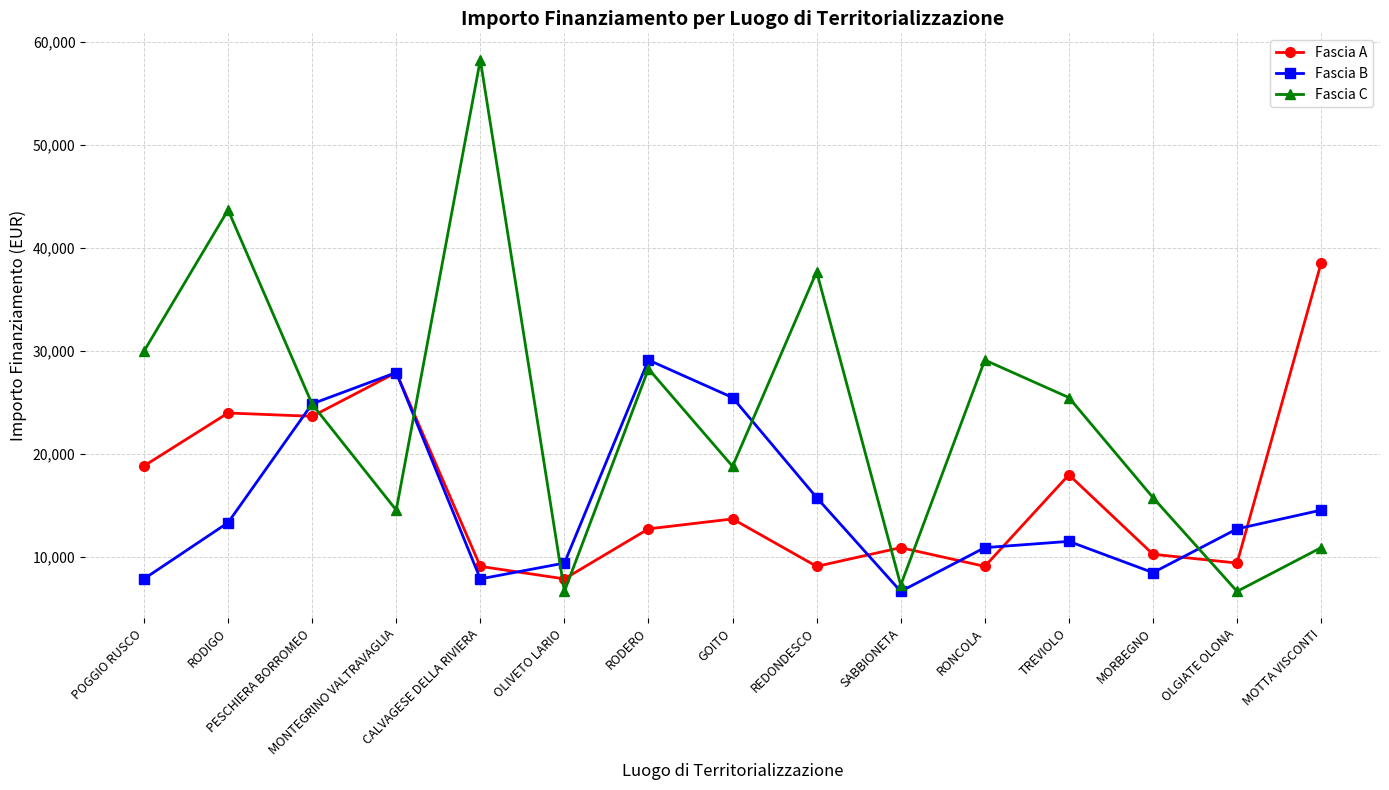

In Fascia B, how many points are lower than both neighbors (excluding endpoints)?

3